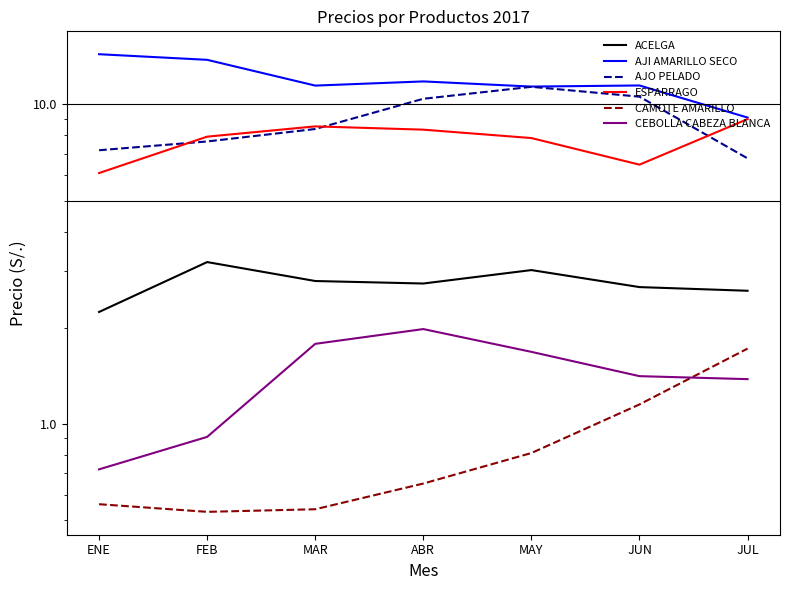

Is this an area chart (filled region under the line)?

No